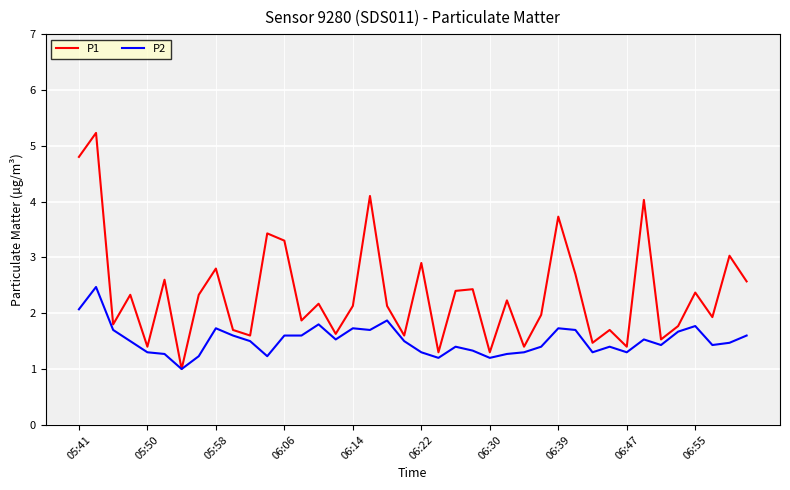

What is the lowest value of the P1 series?

1.0